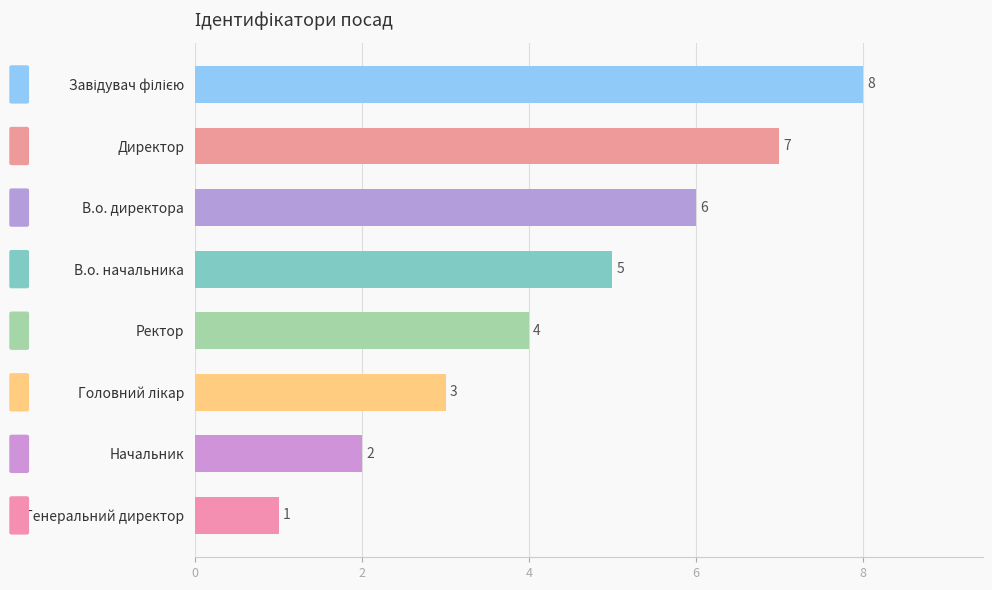

What is the greatest value displayed?

8